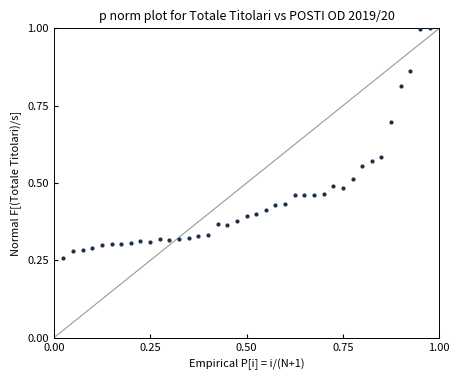

What is the range of Y values (max minus min)?

0.7